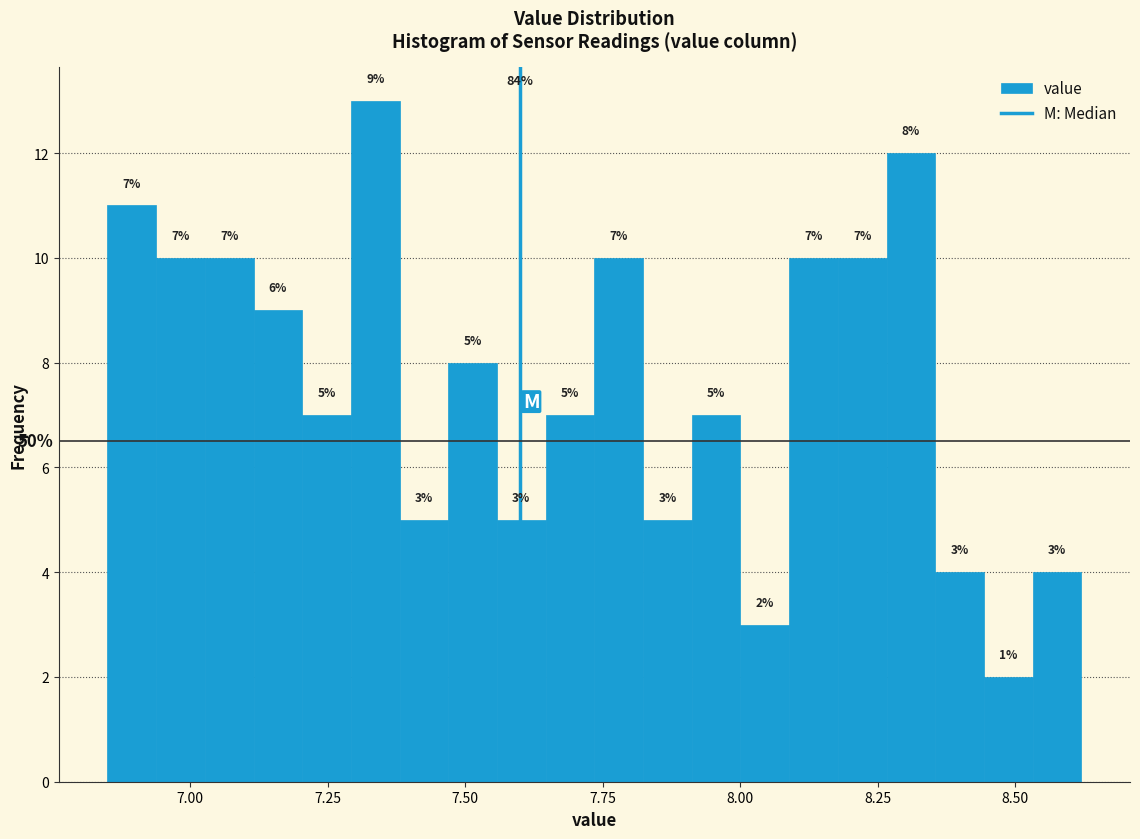

Around what value on the x-axis is the tallest bar? Give the approximate position of its centre, as read against the axis.

7.35